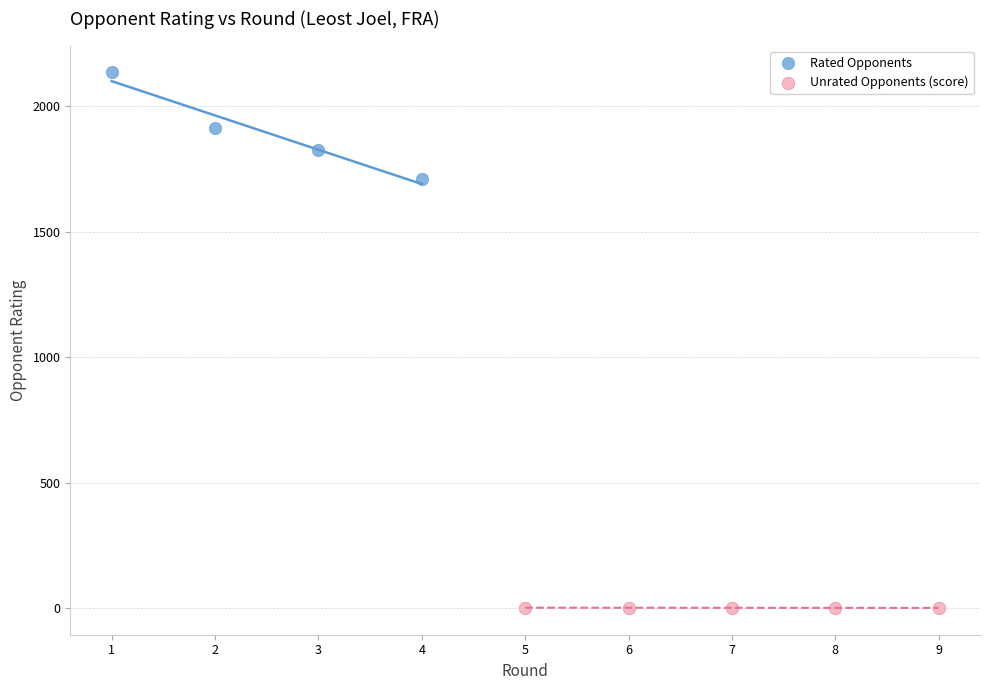

Which series reaches the minimum Y coordinate?

Unrated Opponents (score)